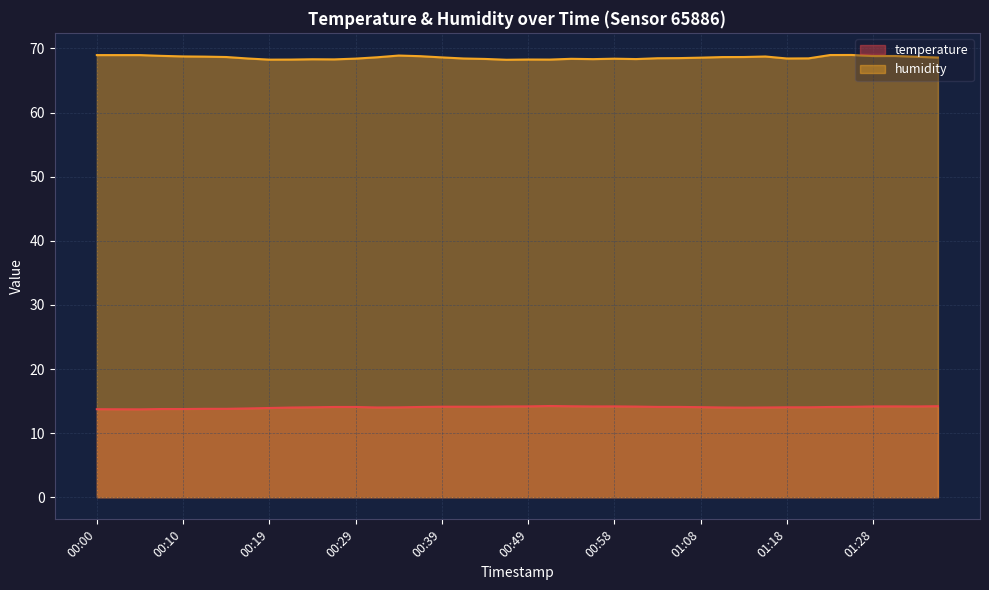

How many lines are shown in the chart?

2